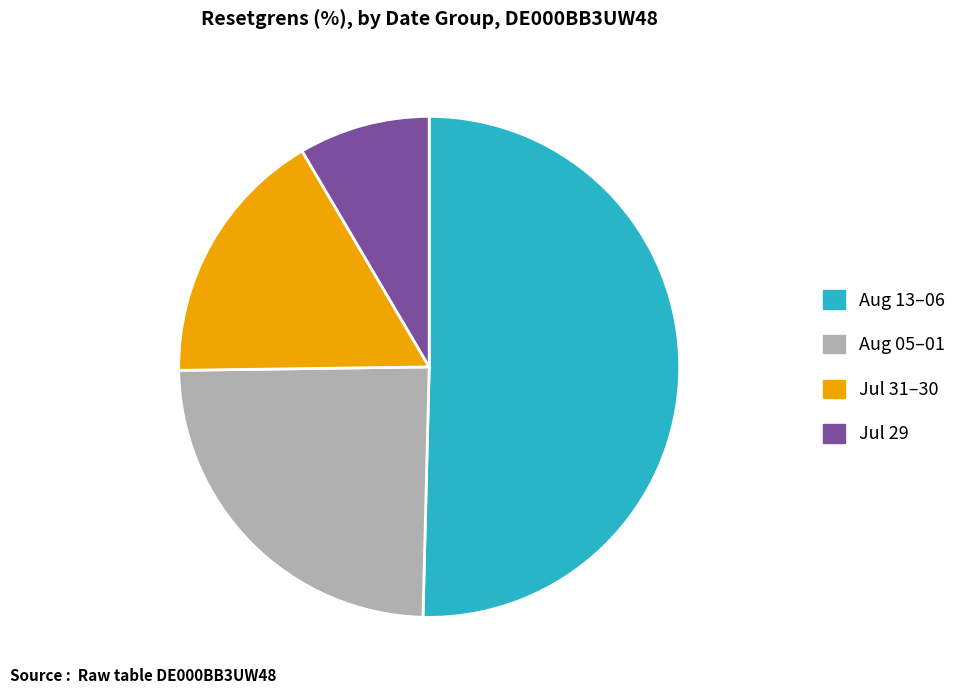

Rank the categories by value from highest to lowest.

Aug 13–06, Aug 05–01, Jul 31–30, Jul 29